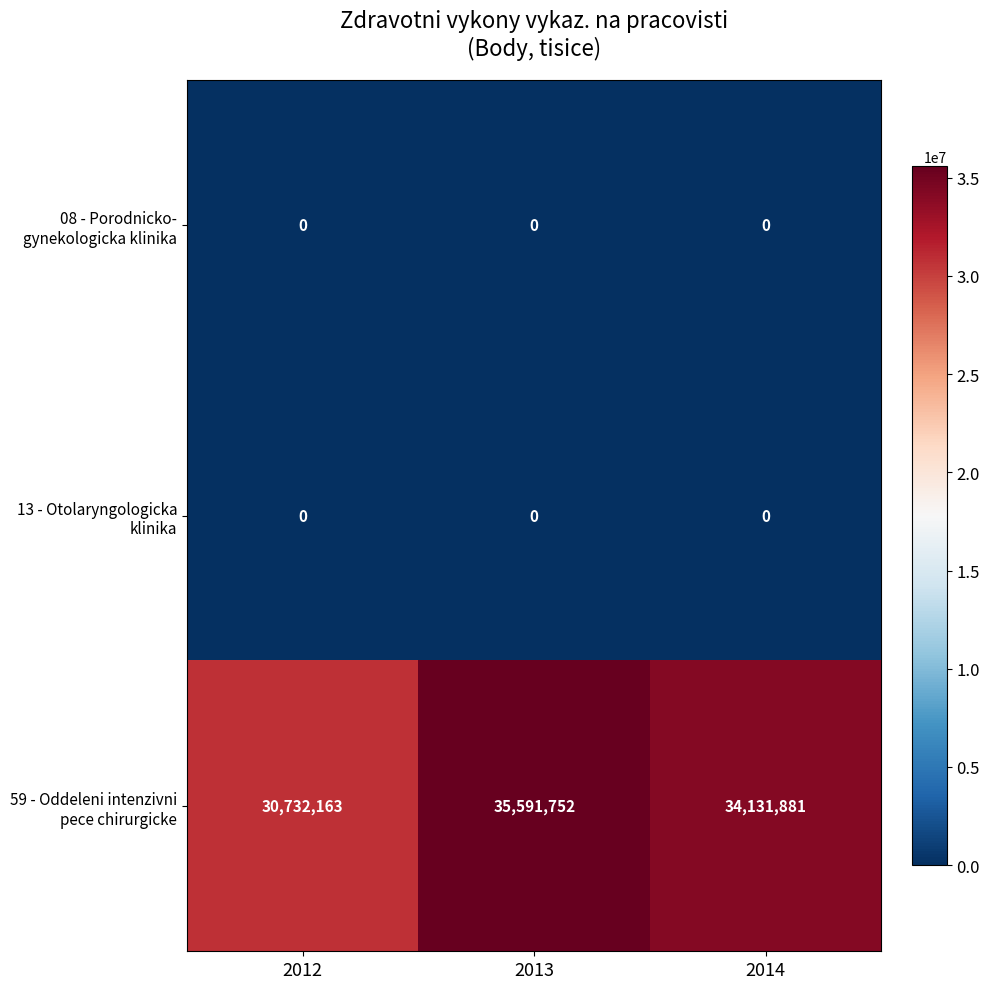

What is the maximum value shown in the chart?

35591752